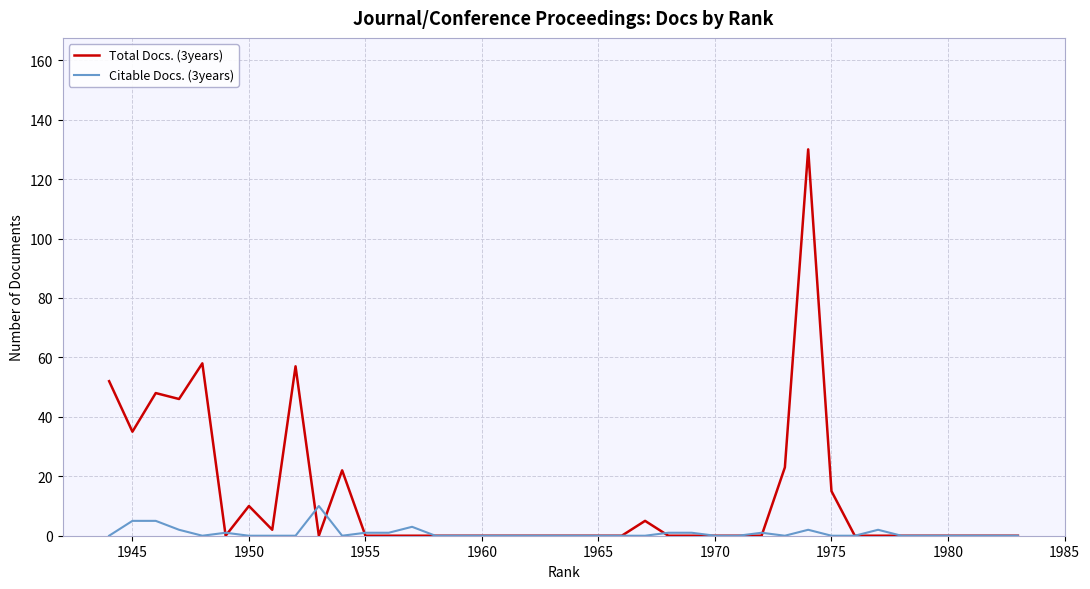

Which series has the largest range (max minus min)?

Total Docs. (3years)